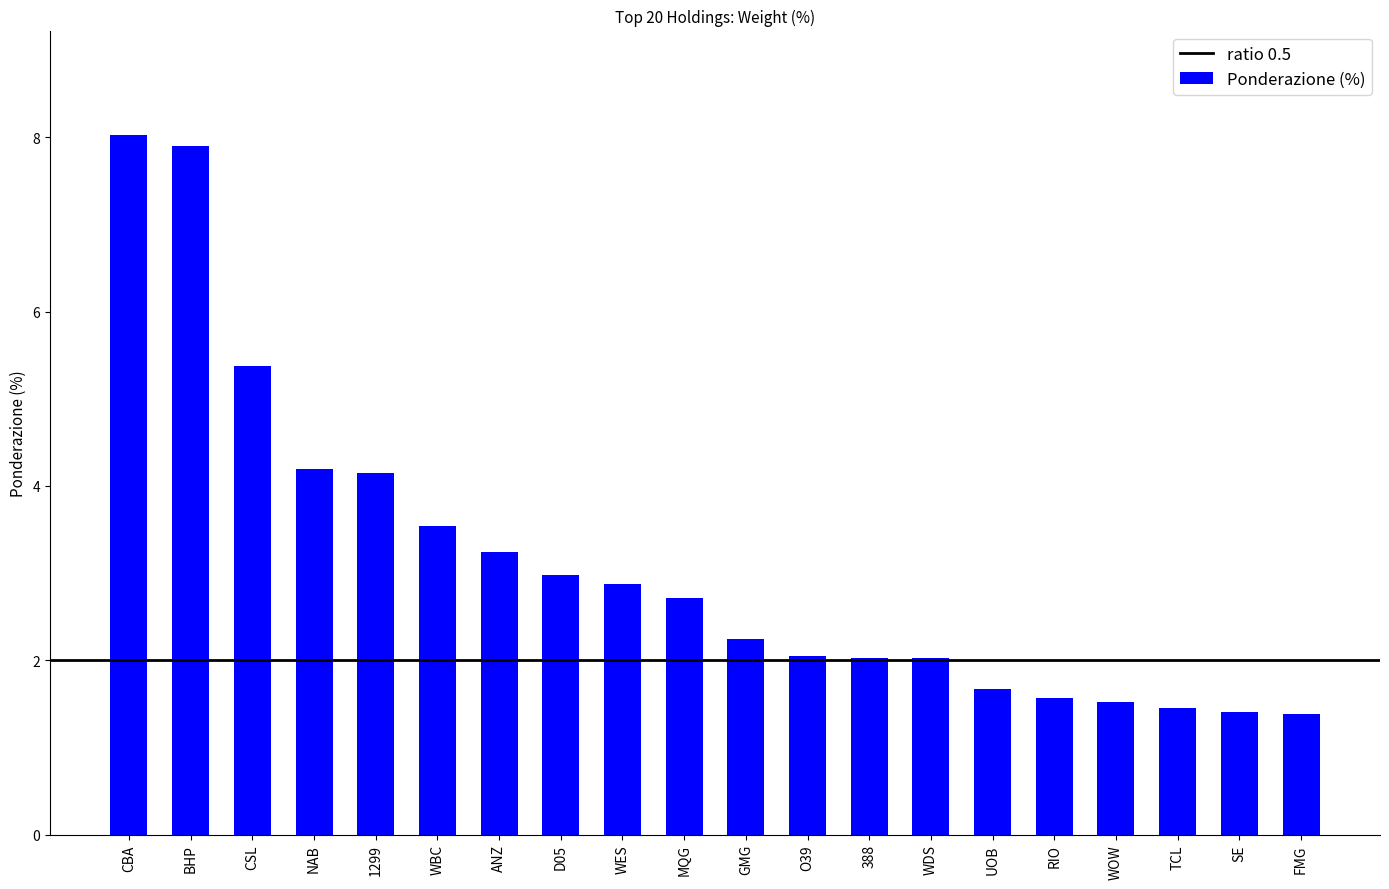

What is the change in value from GMG to WDS?

-0.2